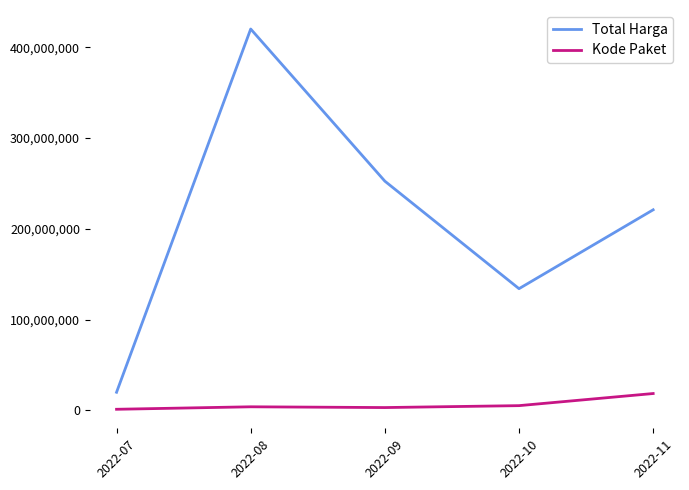

What is the sum of the Total Harga values at 2022-07 and 2022-10?

154003000